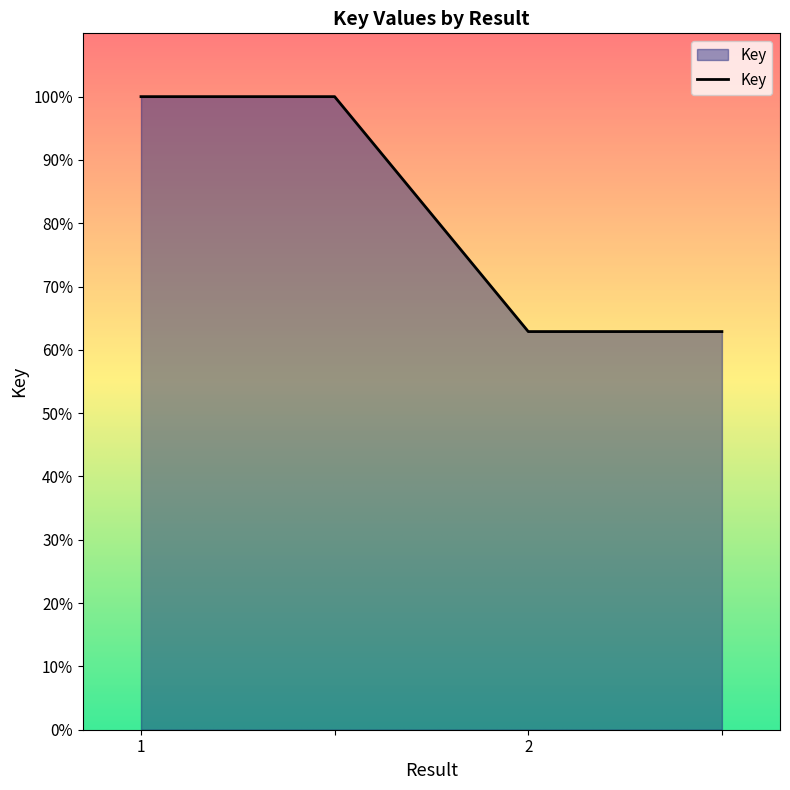

What is the minimum value shown in the chart?

62.9